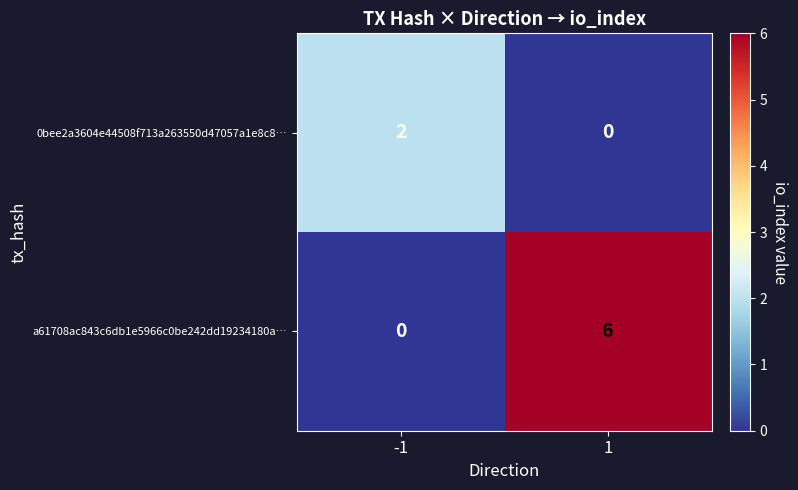

What is the sum of the a61708ac843c6db1e5966c0be242dd19234180a… values at 1 and -1?

6